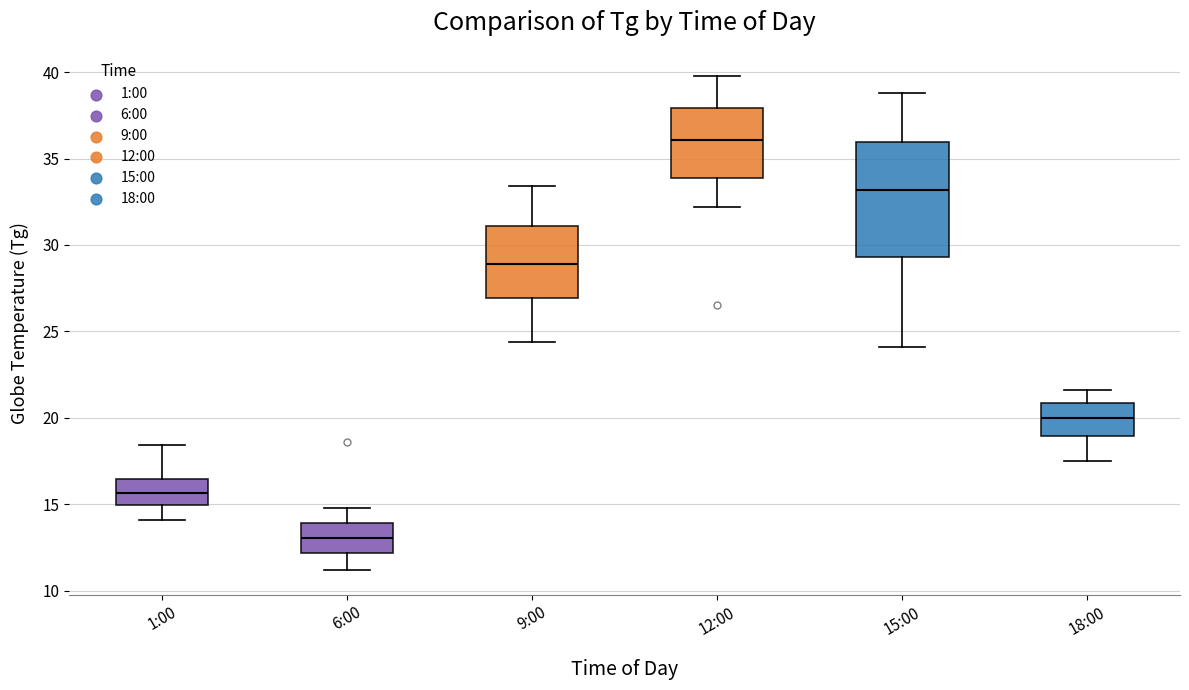

Reading left to right, read every box against the y-axis: the position of its median line, the range the box covers, and the ends of its whiskers. The values are not printed on the chart, so give them approximately, as read against the axis.

1:00: median 15.5, box 15.0 to 16.5, whiskers 14.0 to 18.5
6:00: median 13.0, box 12.0 to 14.0, whiskers 11.0 to 15.0
9:00: median 29.0, box 27.0 to 31.0, whiskers 24.5 to 33.5
12:00: median 36.0, box 34.0 to 38.0, whiskers 32.0 to 40.0
15:00: median 33.0, box 29.5 to 36.0, whiskers 24.0 to 39.0
18:00: median 20.0, box 19.0 to 21.0, whiskers 17.5 to 21.5